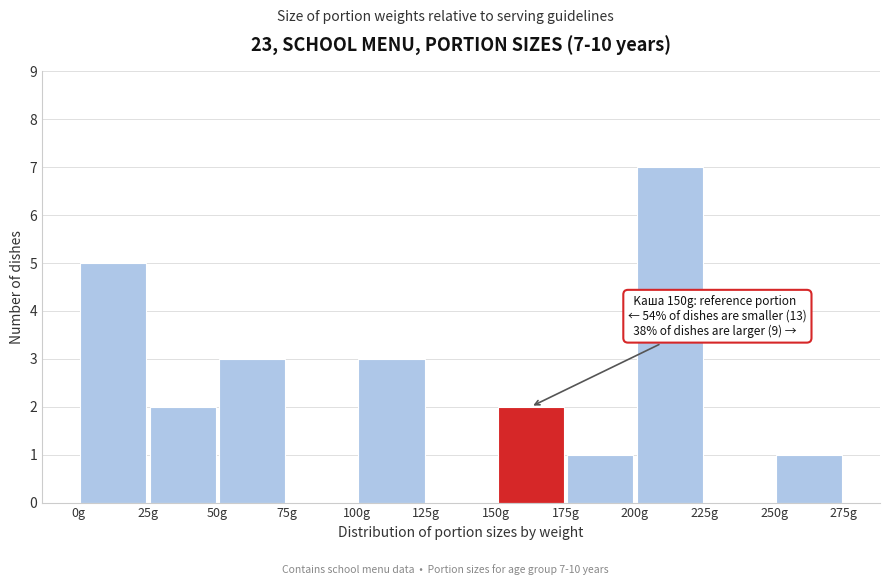

Over which range of the x-axis is the bar tallest?

200 to 225